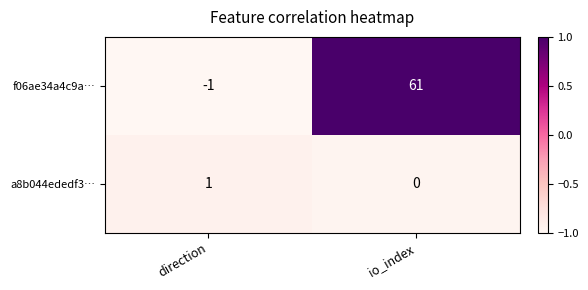

Where is a8b044ededf3… nearest to the value 0?

io_index